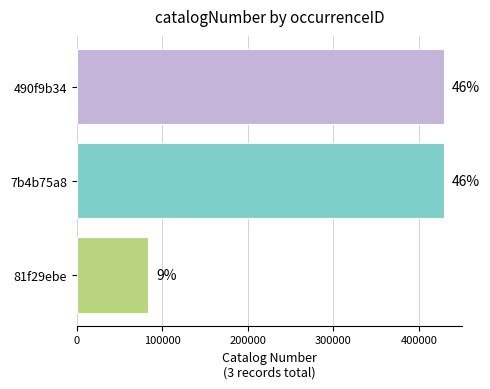

What is the maximum value shown in the chart?

429237